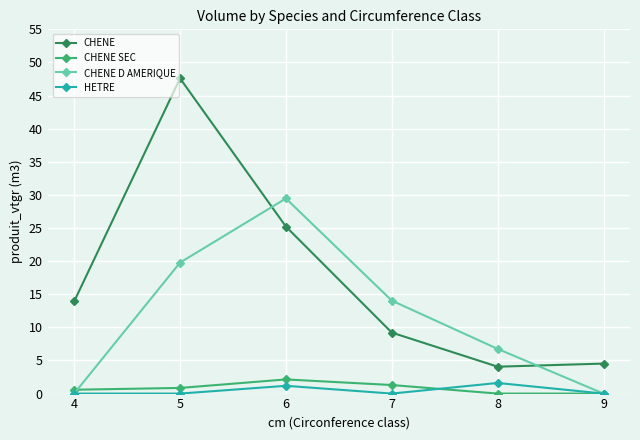

What is the maximum value shown in the chart?

47.6